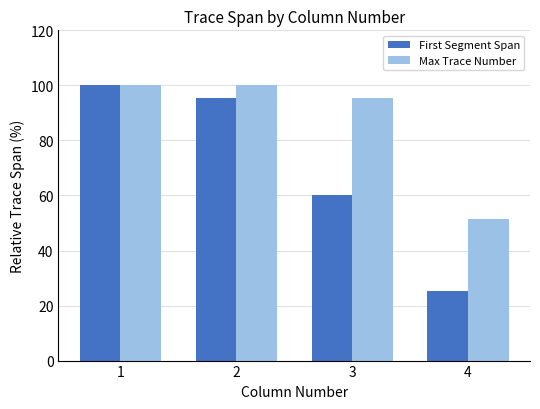

Where is Max Trace Number nearest to the value 75?

3